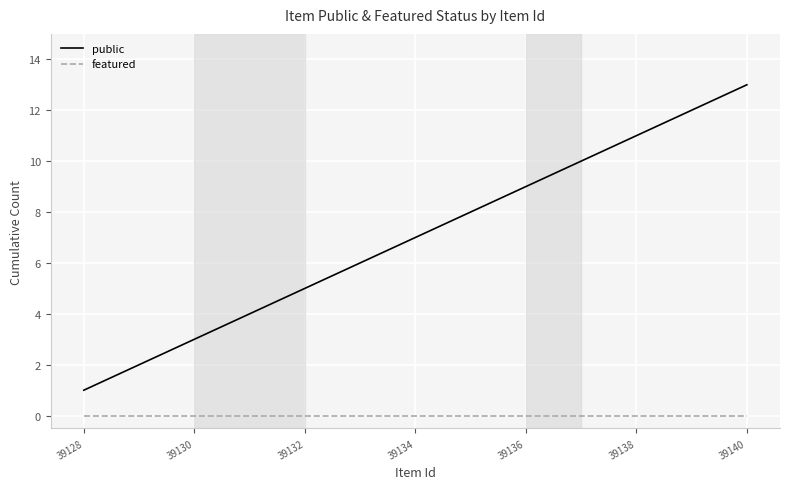

What is the greatest value displayed?

13